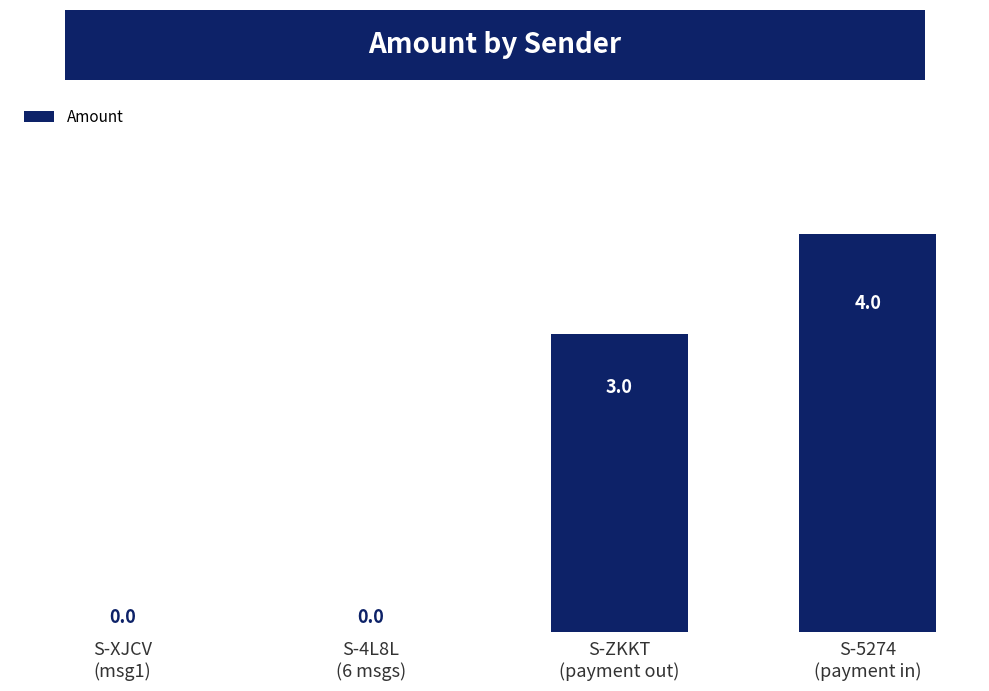

The value at S-4L8L
(6 msgs) is 0. True or false?

True